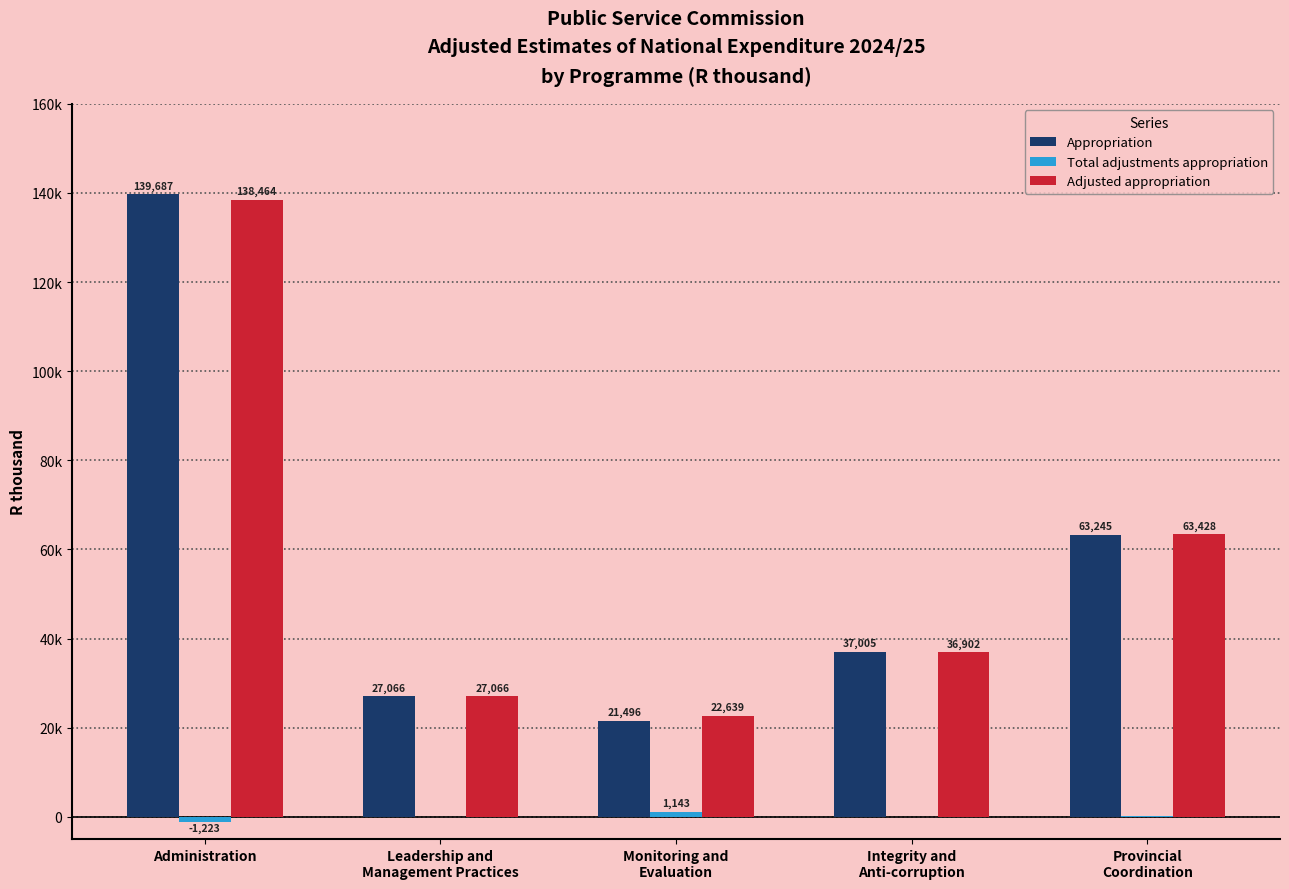

How many data points in Total adjustments appropriation are above 0?

2